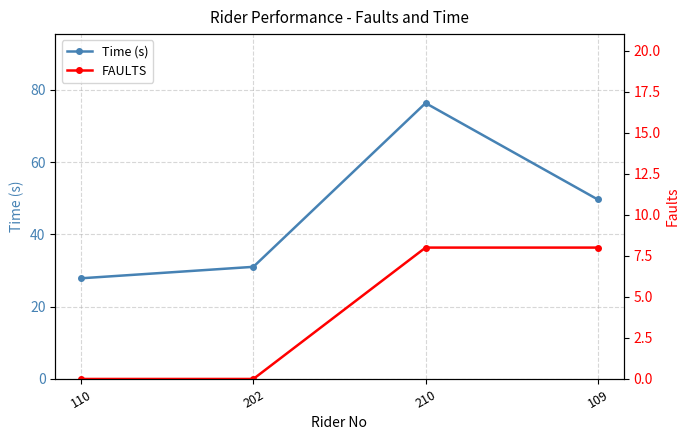

Where is Time (s) nearest to the value 52?

109